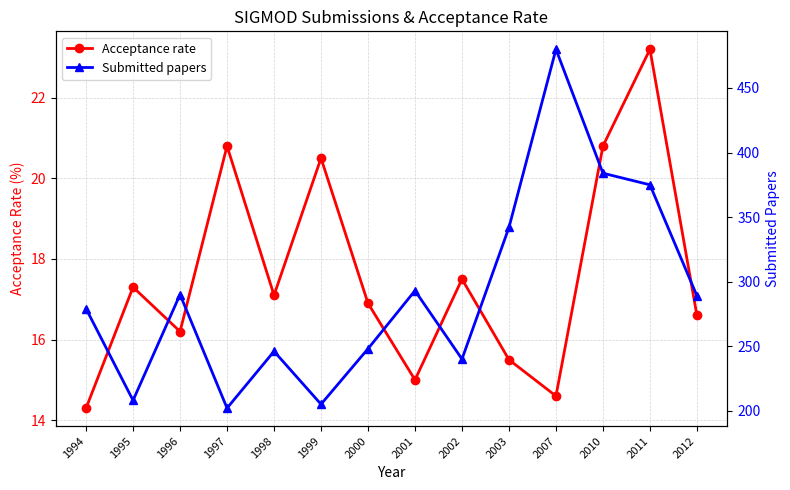

Rank the series by their maximum value, from lowest to highest.

Acceptance rate, Submitted papers